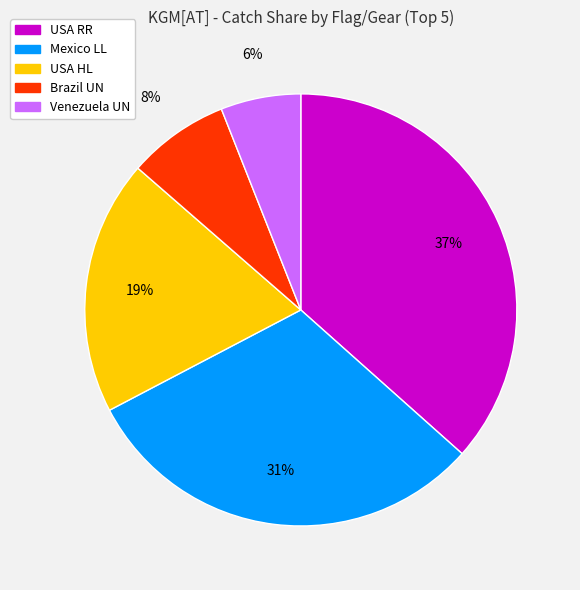

Is the sum of USA RR and Brazil UN greater than half?

No